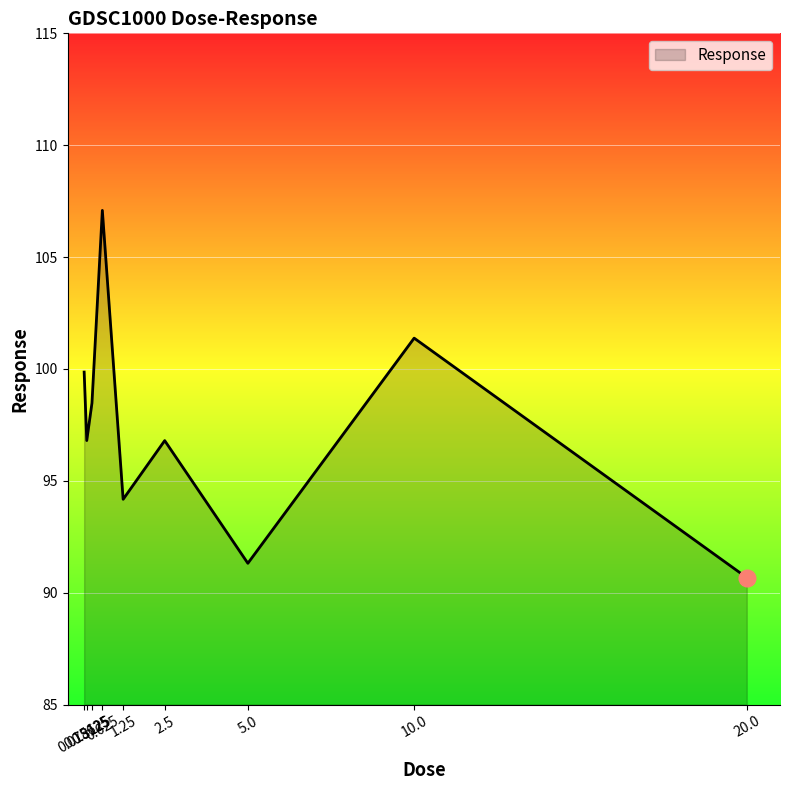

How many values are below 96?

3